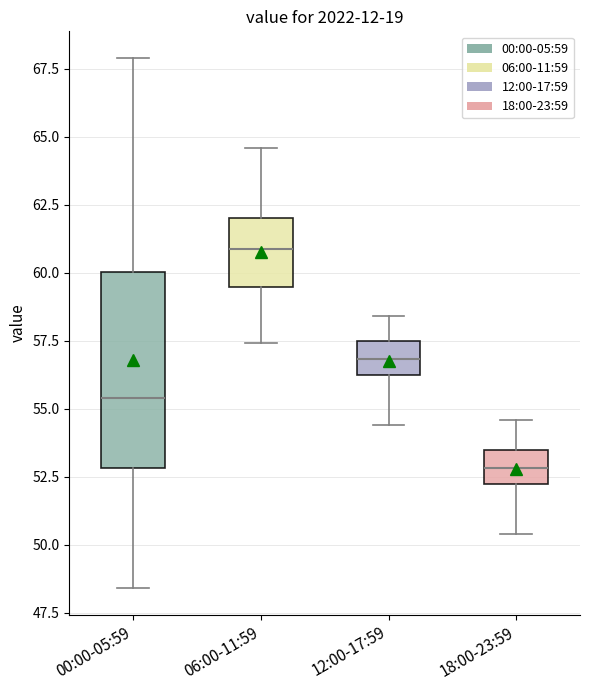

Reading left to right, transcribe this box plot: for each box, give where its median line is, the range the box spans, and where its two whiskers end, as read against the y-axis. The values are not printed on the chart, so give them approximately, as read against the axis.

00:00-05:59: median 55.5, box 53.0 to 60.0, whiskers 48.5 to 68.0
06:00-11:59: median 61.0, box 59.5 to 62.0, whiskers 57.5 to 64.5
12:00-17:59: median 57.0, box 56.5 to 57.5, whiskers 54.5 to 58.5
18:00-23:59: median 53.0, box 52.0 to 53.5, whiskers 50.5 to 54.5